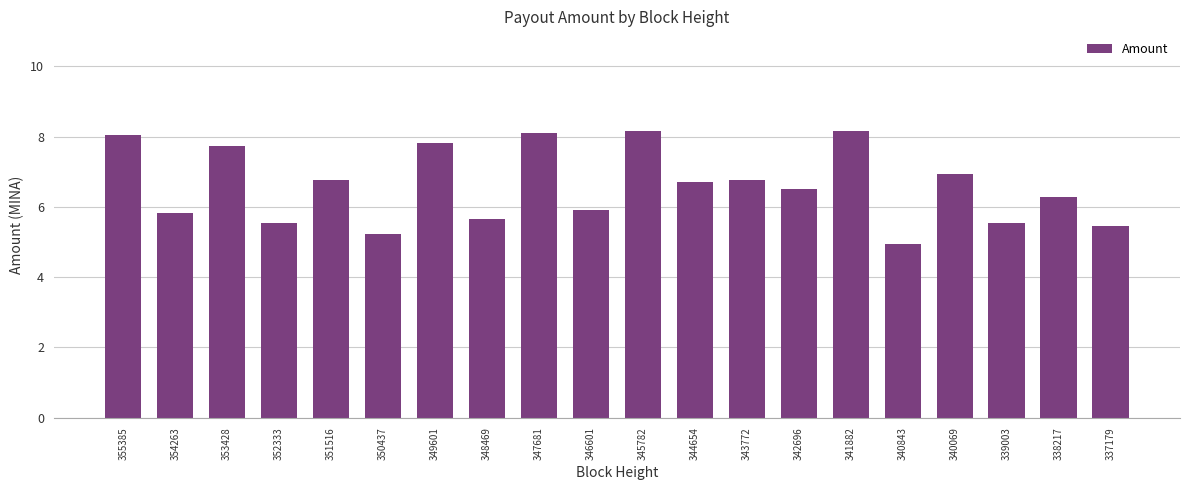

What is the value of the 15th bar from the left?

8.2